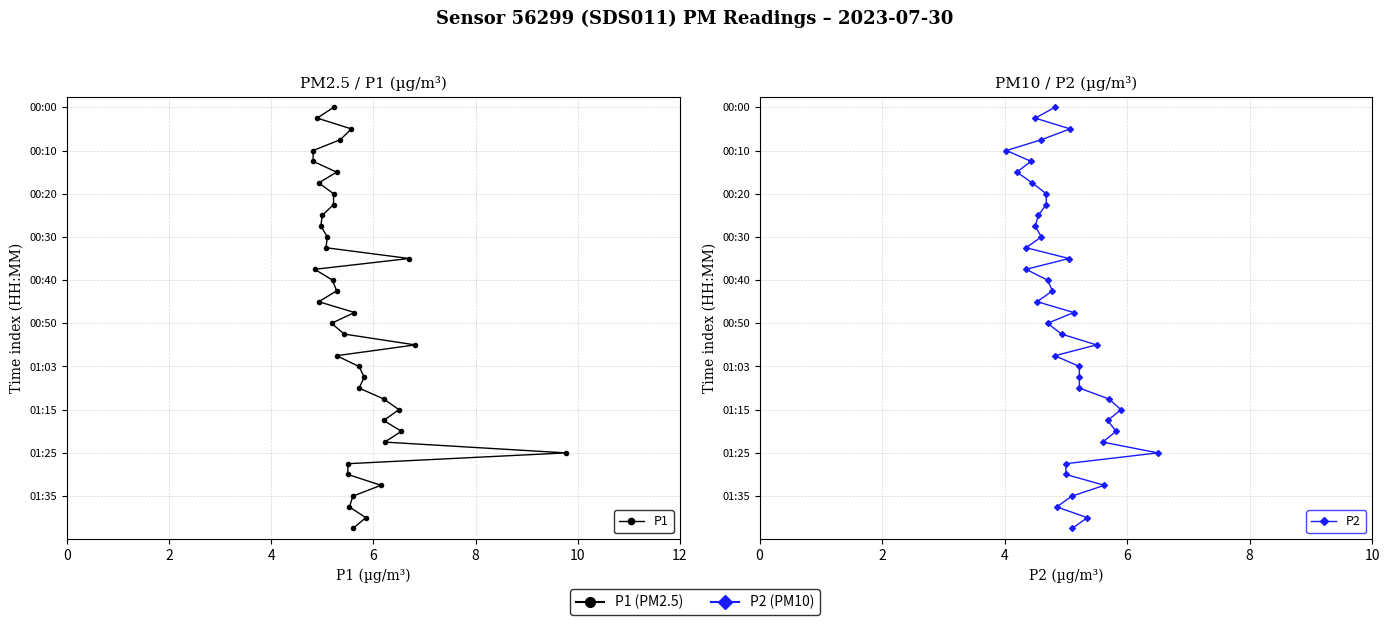

What is the total value across all series at 8?

8